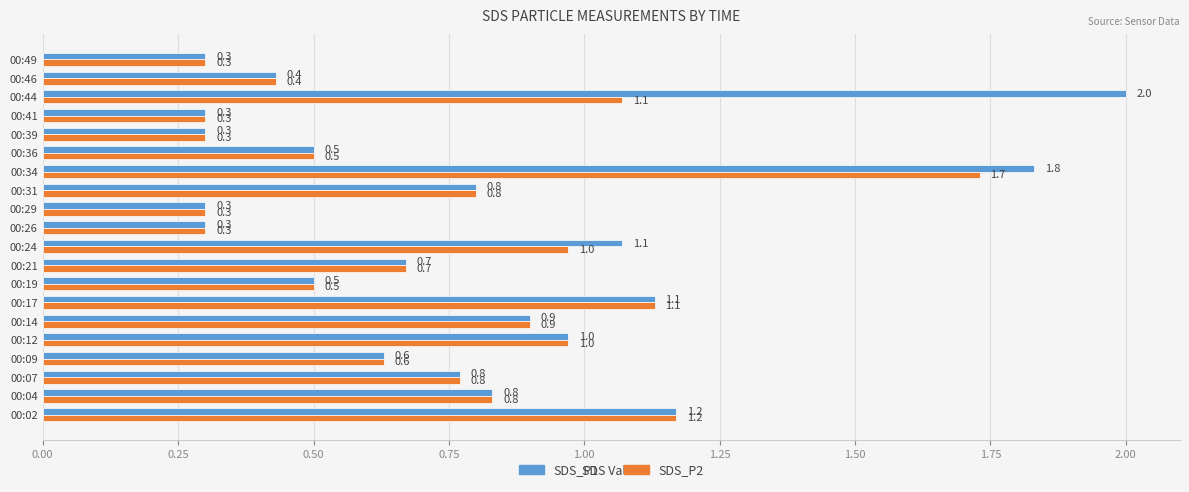

At which label does SDS_P2 reach its peak?

00:34